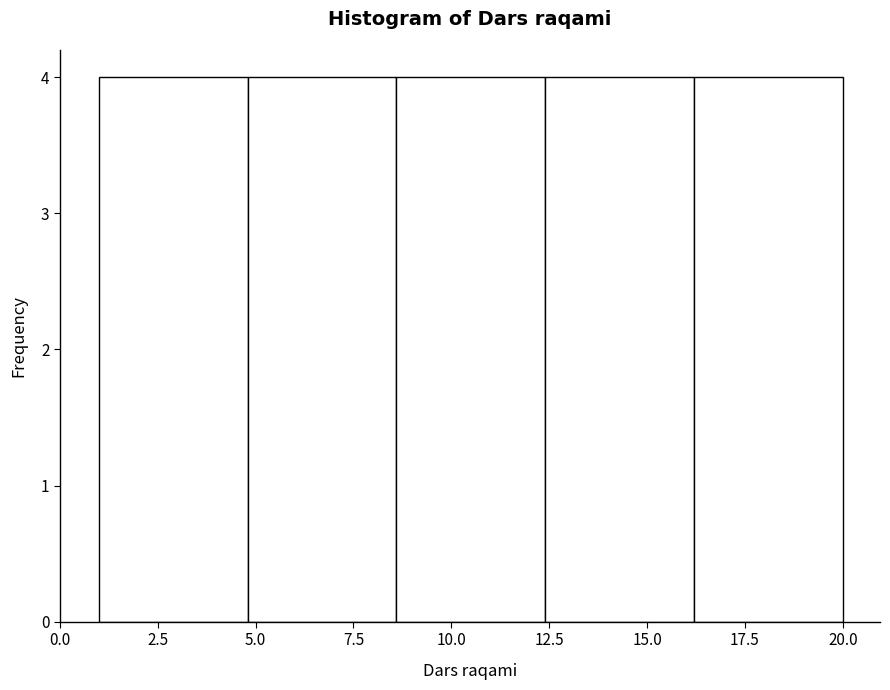

Reading left to right, transcribe this chart: for each bar, give the range it covers on the x-axis and its height. Neither the bar edges nor the heights are printed on the chart, so give them approximately, as read against the axes.

1.0 to 4.8: 4
4.8 to 8.6: 4
8.6 to 12.4: 4
12.4 to 16.2: 4
16.2 to 20.0: 4